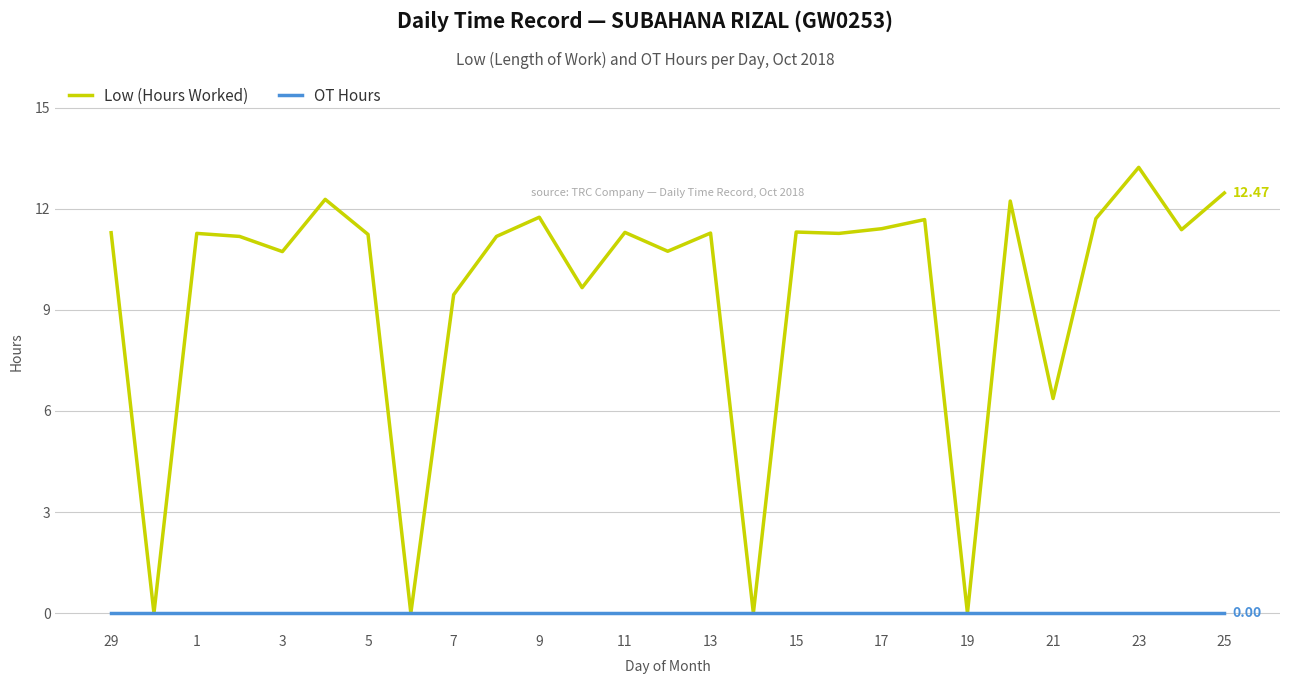

Does the chart display data point markers on the line(s)?

No